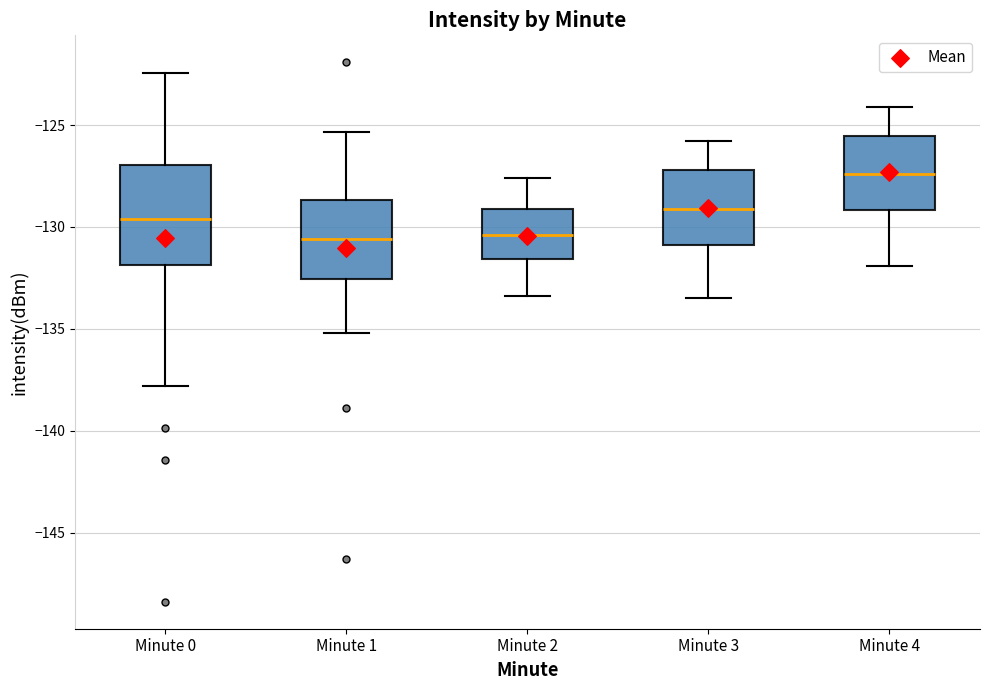

Comparing the boxes themselves (not the whiskers), which one is the tallest?

Minute 0